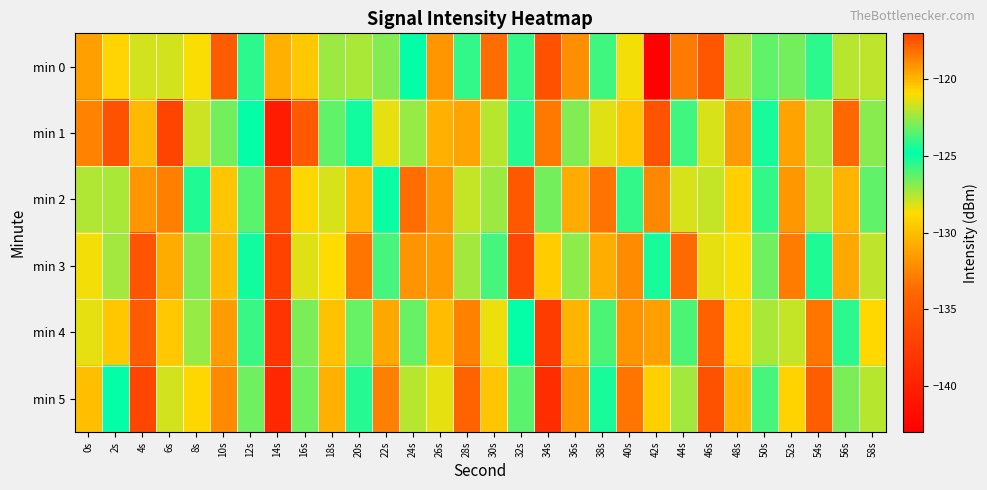

Reading left to right, transcribe all the data shown in this chart.

min 0: 0s=-119.4	2s=-120.7	4s=-121.6	6s=-128.0	8s=-128.7	10s=-117.7	12s=-125.5	14s=-119.8	16s=-120.4	18s=-127.2	20s=-122.2	22s=-126.8	24s=-124.9	26s=-131.8	28s=-125.6	30s=-133.6	32s=-124.1	34s=-135.8	36s=-132.1	38s=-125.8	40s=-128.5	42s=-142.9	44s=-133.0	46s=-135.2	48s=-127.5	50s=-126.3	52s=-123.0	54s=-125.5	56s=-122.0	58s=-127.7
min 1: 0s=-118.6	2s=-135.6	4s=-130.2	6s=-117.0	8s=-127.9	10s=-126.6	12s=-124.7	14s=-140.4	16s=-134.9	18s=-123.3	20s=-125.1	22s=-128.3	24s=-122.5	26s=-119.8	28s=-131.2	30s=-127.6	32s=-124.3	34s=-133.1	36s=-126.8	38s=-121.4	40s=-129.7	42s=-135.5	44s=-123.9	46s=-128.1	48s=-131.6	50s=-125.2	52s=-119.5	54s=-127.3	56s=-133.8	58s=-122.7
min 2: 0s=-122.1	2s=-127.4	4s=-131.8	6s=-118.6	8s=-125.3	10s=-129.7	12s=-123.4	14s=-136.2	16s=-128.9	18s=-121.5	20s=-130.3	22s=-124.7	24s=-133.6	26s=-119.2	28s=-127.8	30s=-122.4	32s=-135.1	34s=-126.6	36s=-130.9	38s=-118.3	40s=-125.6	42s=-132.4	44s=-128.1	46s=-121.8	48s=-129.2	50s=-124.1	52s=-131.7	54s=-127.5	56s=-119.9	58s=-126.3
min 3: 0s=-128.5	2s=-122.3	4s=-135.4	6s=-119.7	8s=-126.8	10s=-130.2	12s=-124.6	14s=-137.1	16s=-121.4	18s=-128.7	20s=-133.2	22s=-125.9	24s=-119.1	26s=-131.6	28s=-127.3	30s=-123.8	32s=-136.5	34s=-129.4	36s=-122.6	38s=-130.8	40s=-118.9	42s=-125.2	44s=-133.7	46s=-128.3	48s=-121.0	50s=-126.5	52s=-132.9	54s=-124.4	56s=-119.6	58s=-127.7
min 4: 0s=-121.3	2s=-129.6	4s=-134.8	6s=-120.4	8s=-127.1	10s=-131.5	12s=-125.7	14s=-138.3	16s=-122.9	18s=-129.8	20s=-123.2	22s=-131.0	24s=-126.4	26s=-120.1	28s=-132.7	30s=-128.4	32s=-124.9	34s=-137.6	36s=-130.5	38s=-123.7	40s=-131.9	42s=-119.4	44s=-126.0	46s=-134.3	48s=-129.1	50s=-122.2	52s=-127.8	54s=-133.2	56s=-125.5	58s=-120.8
min 5: 0s=-130.1	2s=-124.8	4s=-136.7	6s=-121.6	8s=-128.9	10s=-132.3	12s=-126.5	14s=-139.4	16s=-123.1	18s=-130.7	20s=-125.4	22s=-132.8	24s=-127.6	26s=-121.3	28s=-134.1	30s=-129.7	32s=-126.2	34s=-138.9	36s=-131.8	38s=-124.5	40s=-133.2	42s=-120.6	44s=-127.3	46s=-135.6	48s=-130.4	50s=-123.8	52s=-129.1	54s=-134.5	56s=-126.7	58s=-122.0